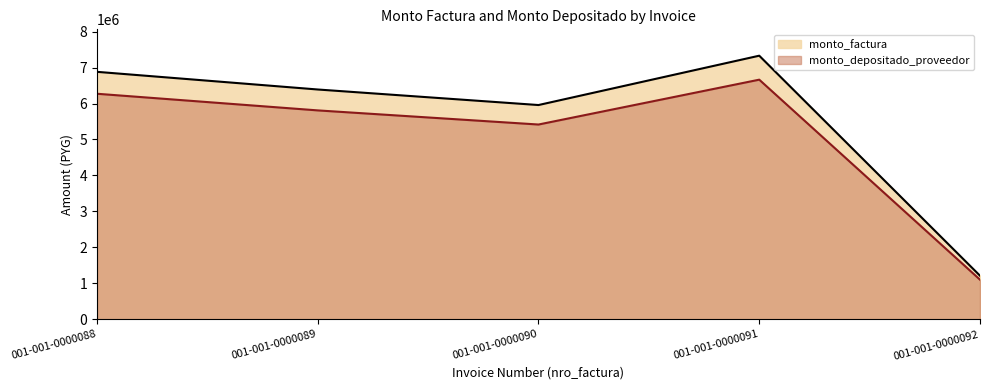

What is the total value across all series at 001-001-0000089?

12197659